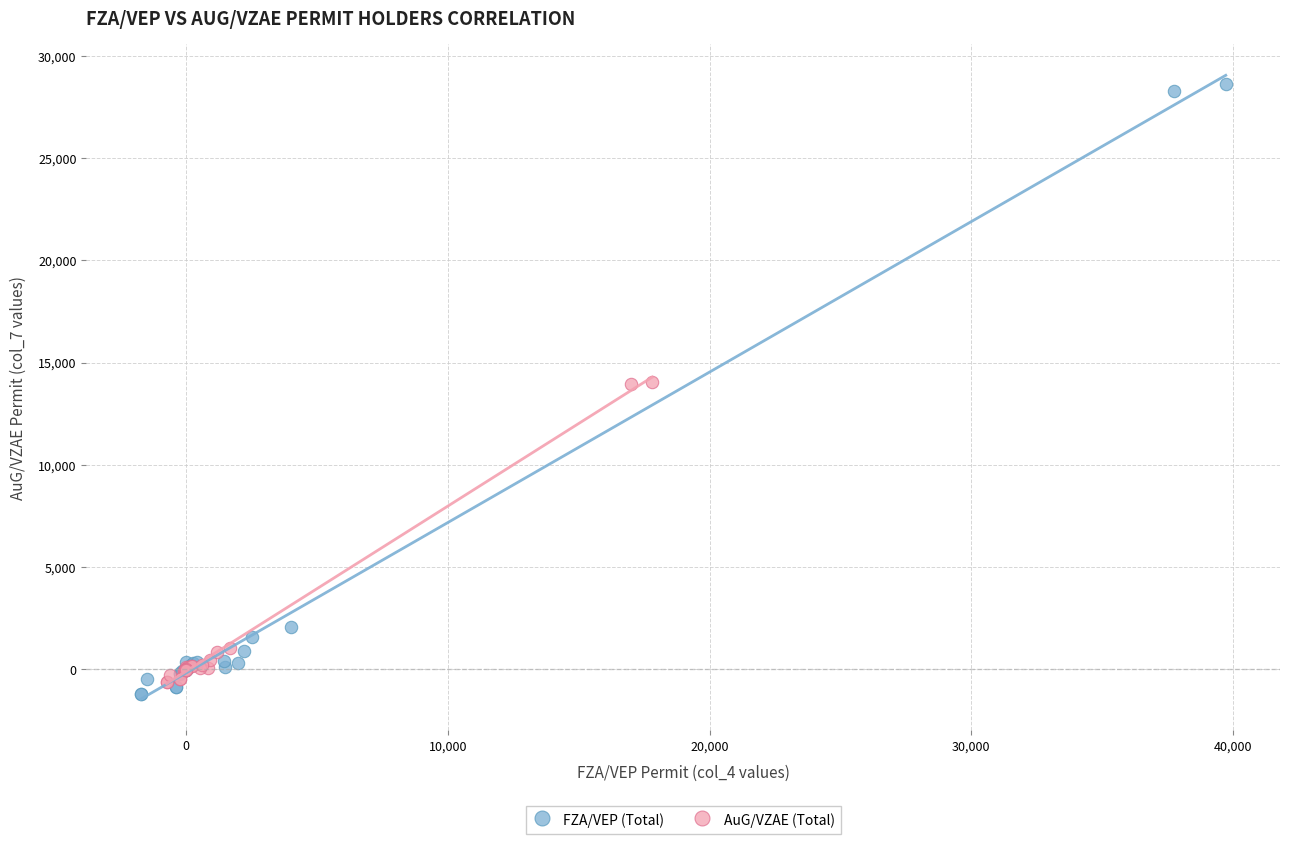

Which series reaches the maximum Y coordinate?

FZA/VEP (Total)